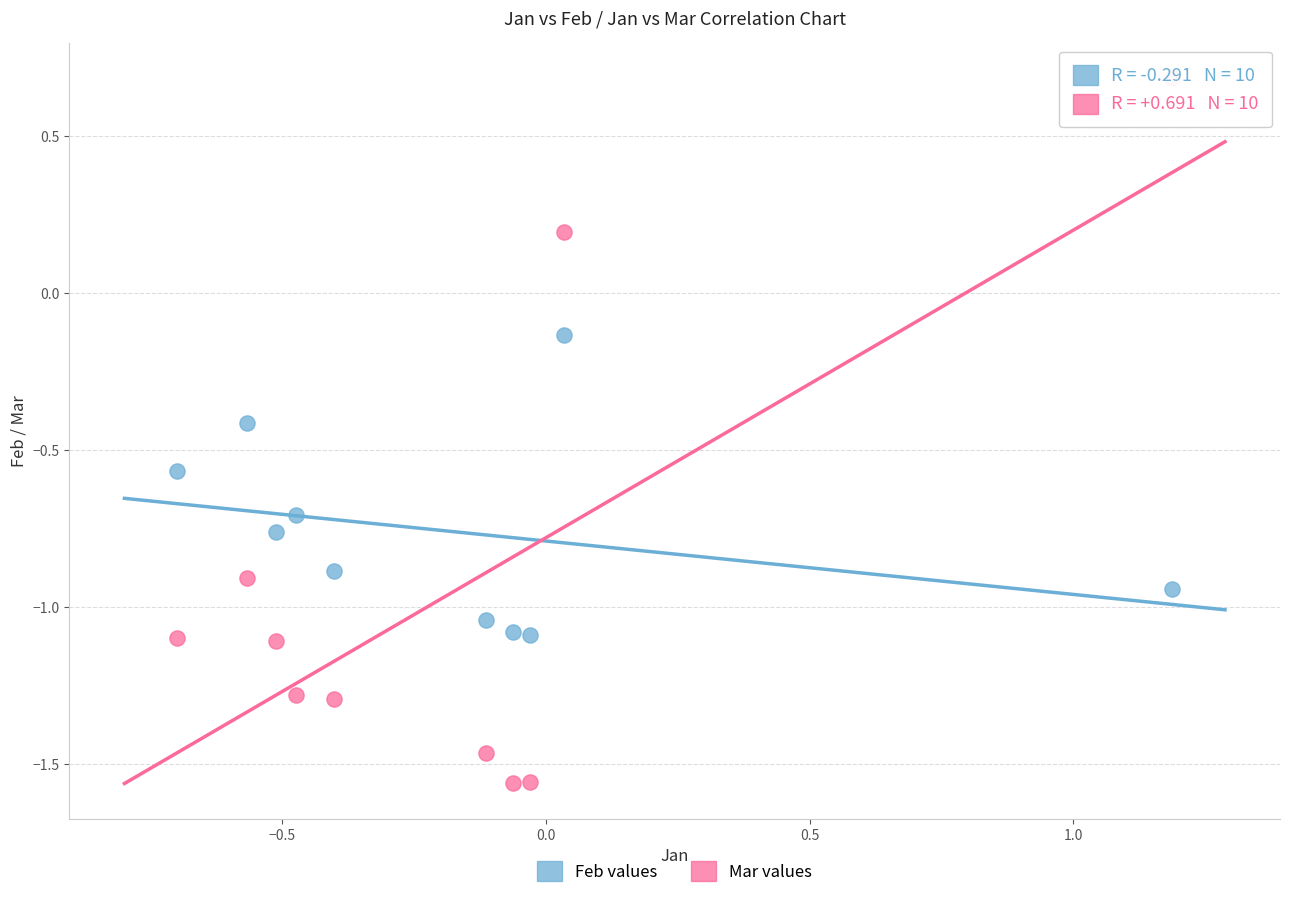

Which series contains the highest Y value?

Mar values